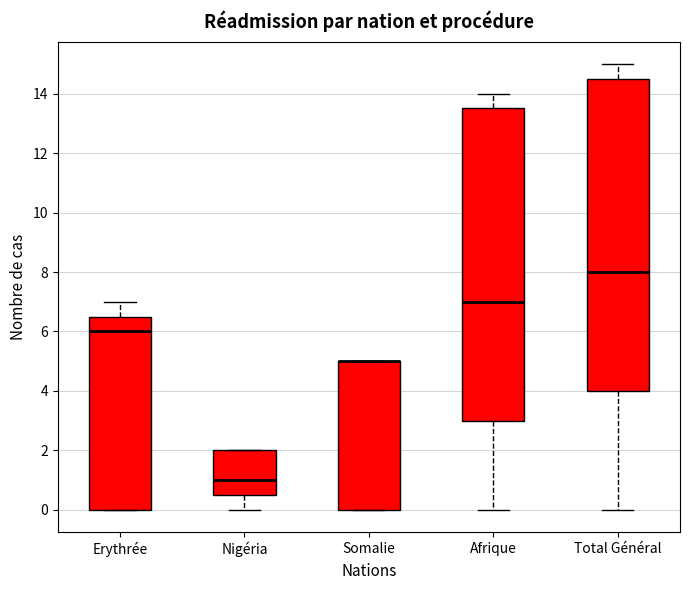

Where is the upper edge of the box for Total Général on the y-axis? The values are not printed on the chart, so give them approximately, as read against the axis.

14.6